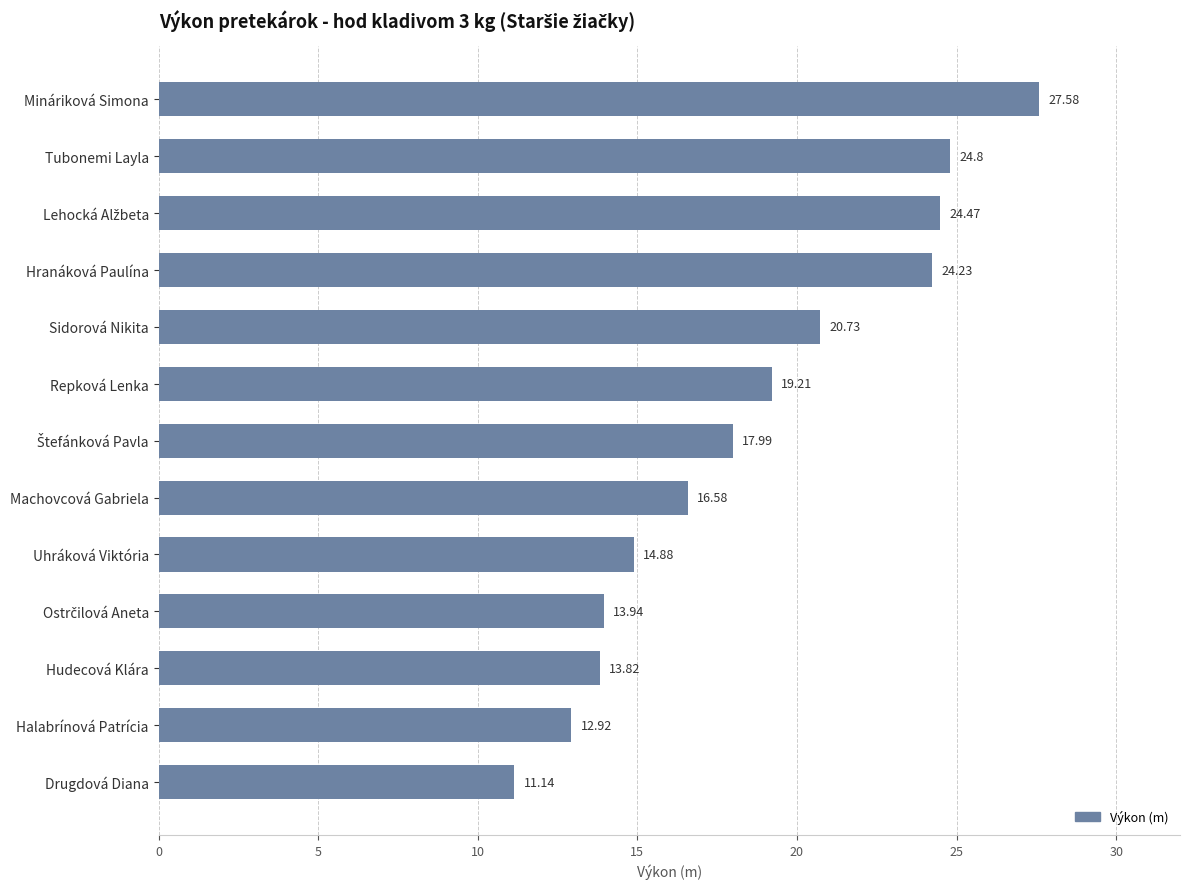

What is the label of the 1st bar from the bottom?

Drugdová Diana